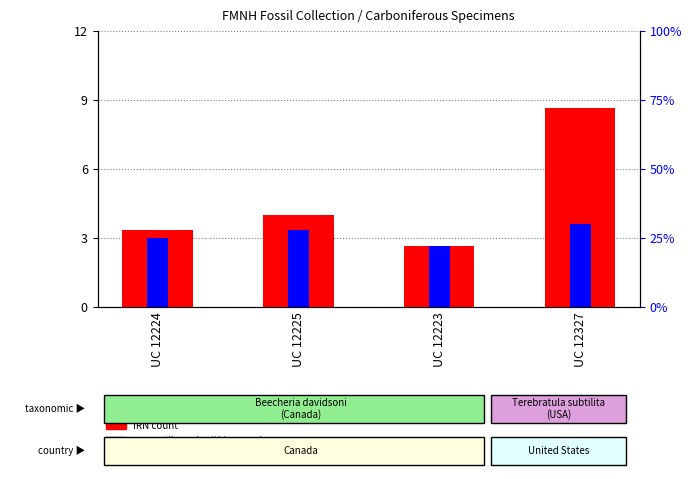

How many bars are there in each group?

2